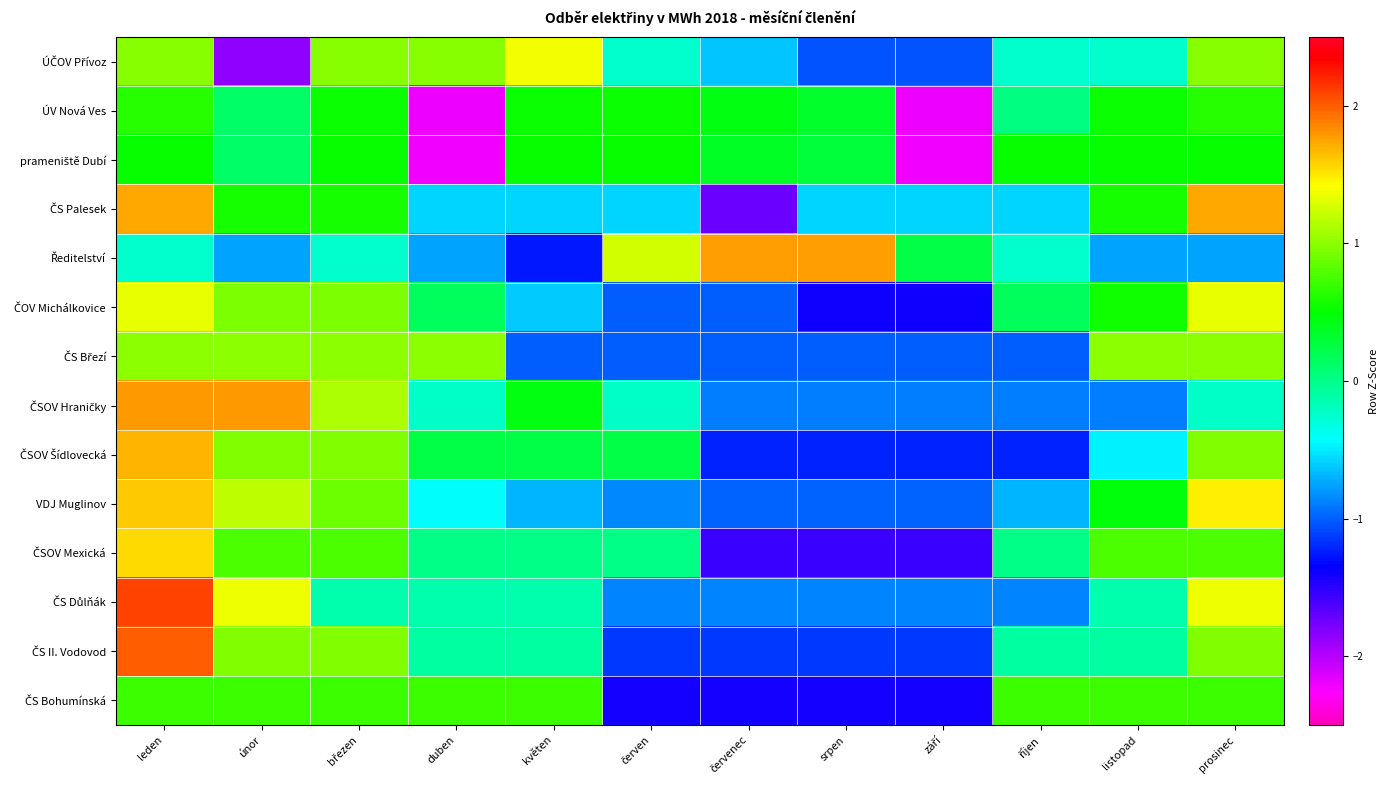

Between únor and duben, which is larger?

duben